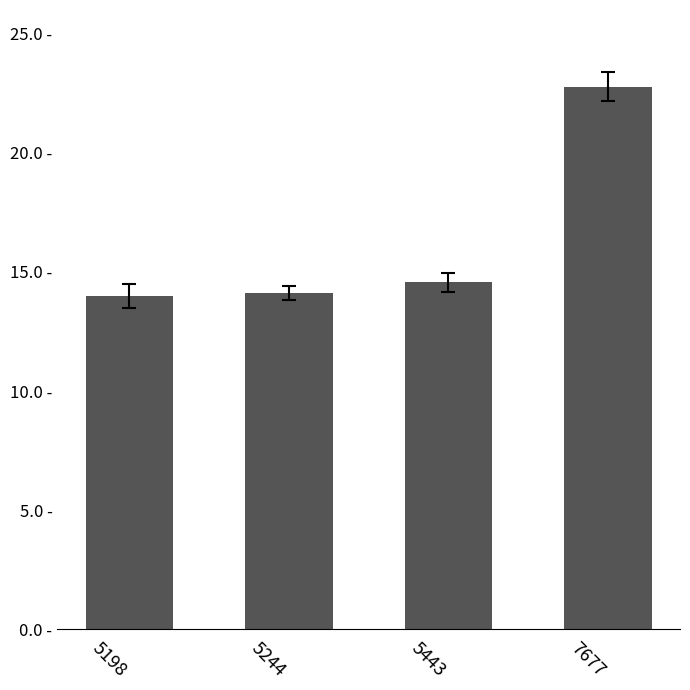

Does the chart contain any negative values?

No